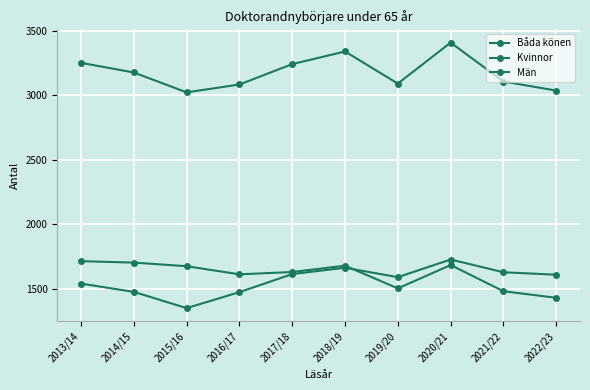

Rank the series by their maximum value, from highest to lowest.

Båda könen, Kvinnor, Män